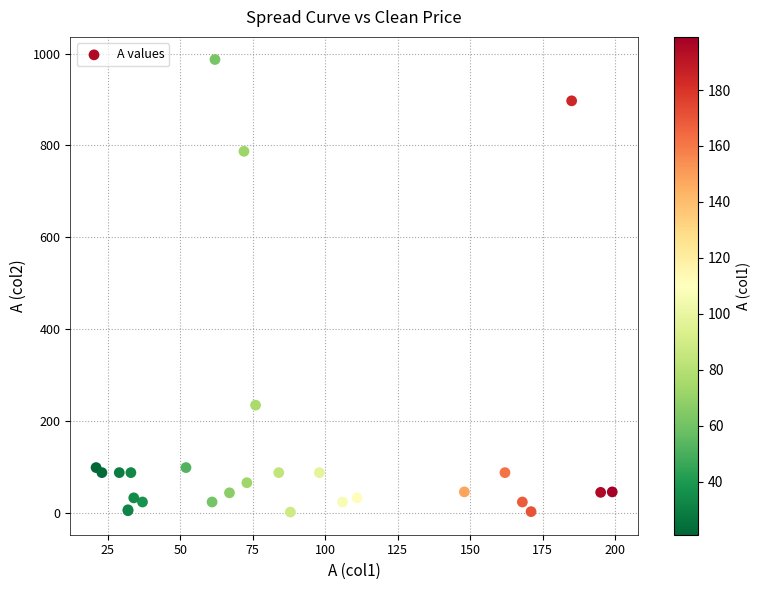

What Y value in the scatter plot is closest to 494?

234